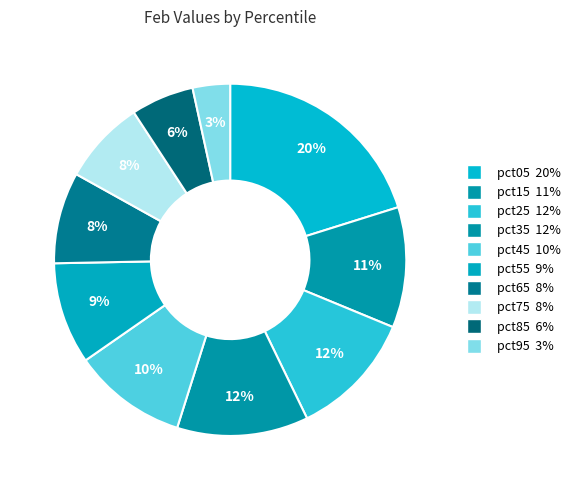

What is the ratio of the value at pct95 to the value at pct35?

0.3